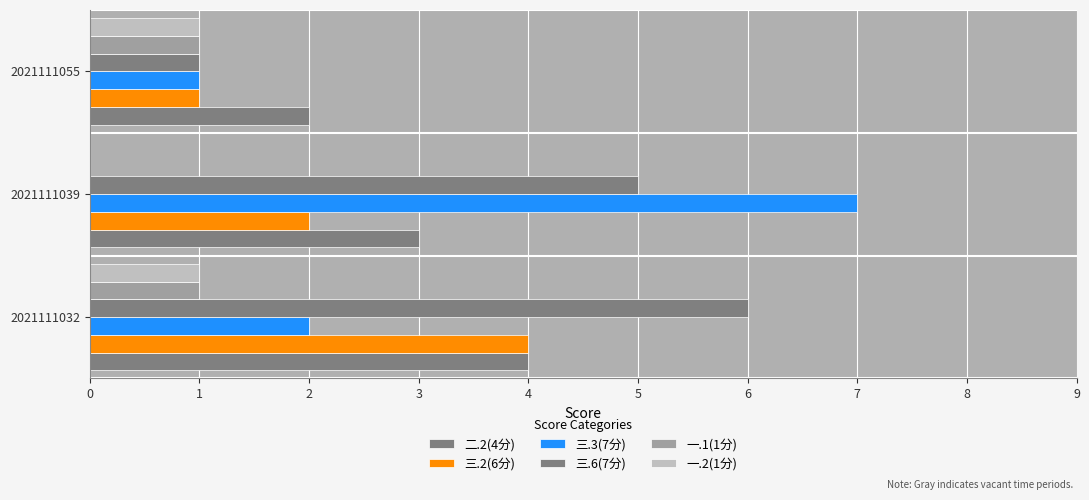

Reading left to right, extract all data points from this chart.

二.2(4分): 0=4	1=3	2=2
三.2(6分): 0=4	1=2	2=1
三.3(7分): 0=2	1=7	2=1
三.6(7分): 0=6	1=5	2=1
一.1(1分): 0=1	1=0	2=1
一.2(1分): 0=1	1=0	2=1